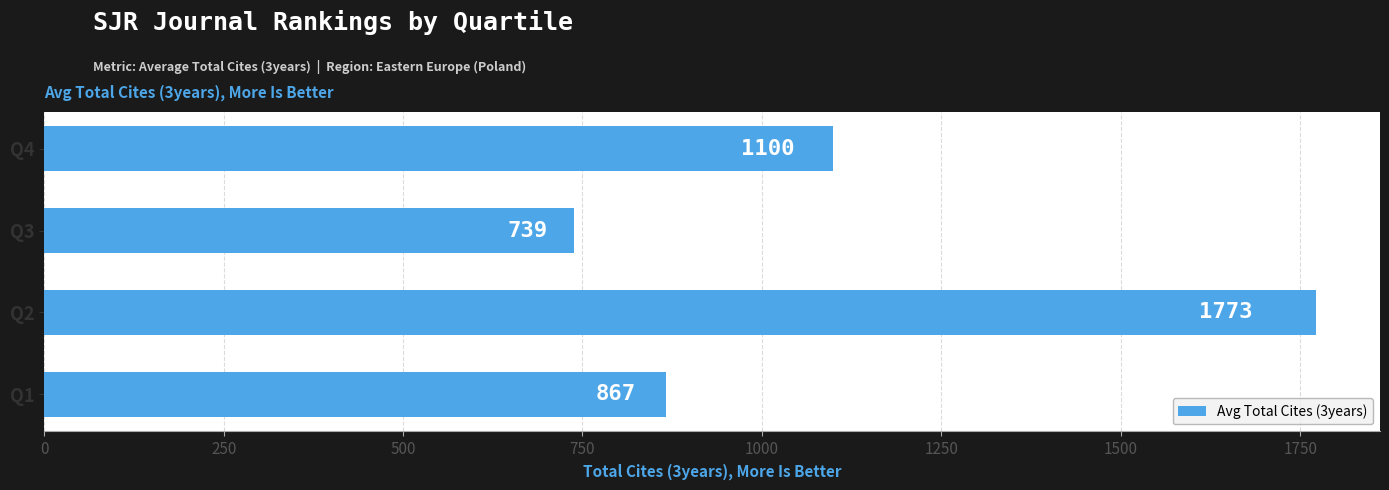

What is the ratio of the value at Q2 to the value at Q4?

1.6